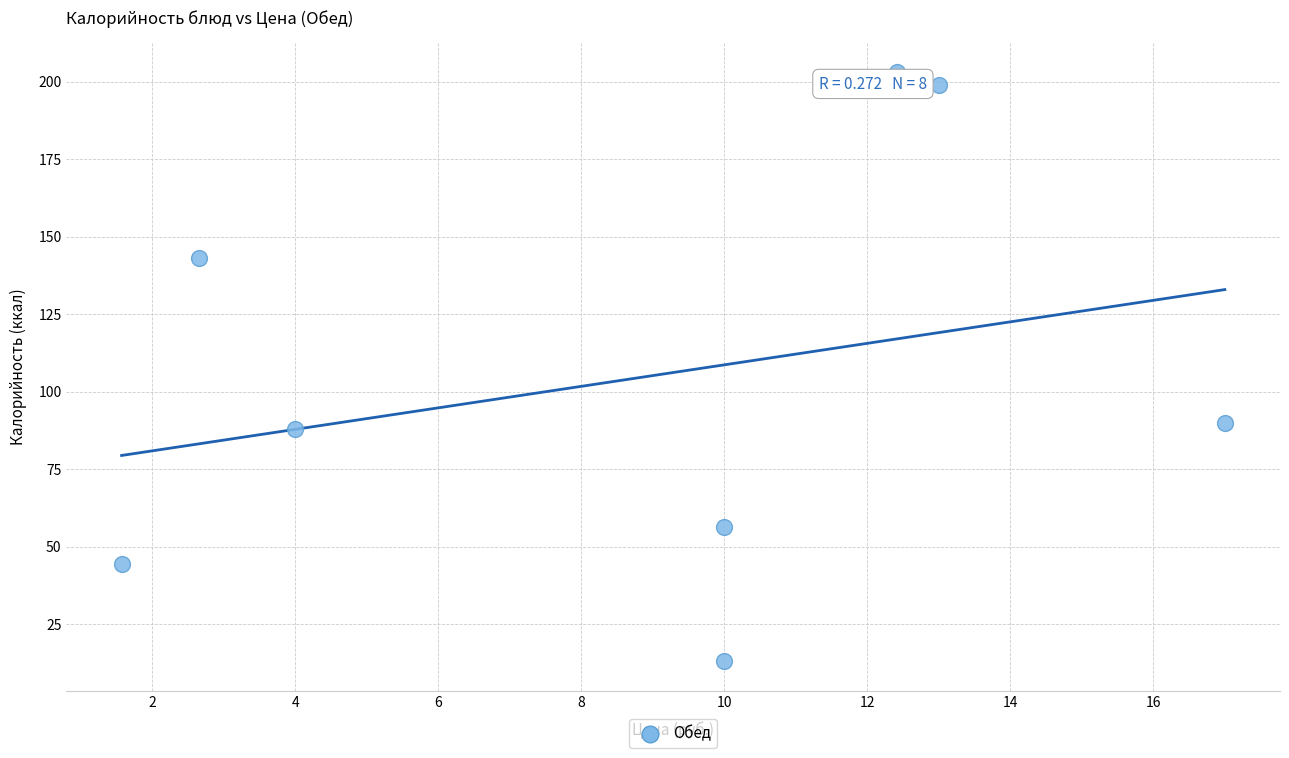

What is the average X value?

8.8